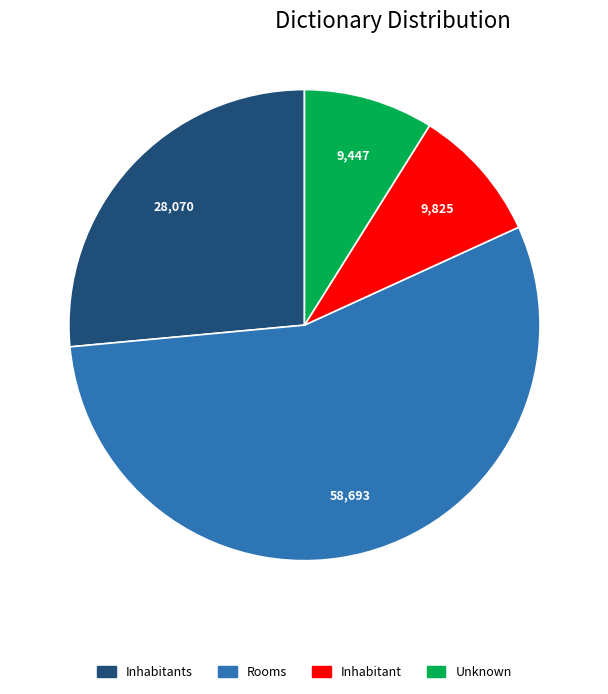

True or false: Inhabitant accounts for 1% of the total.

False